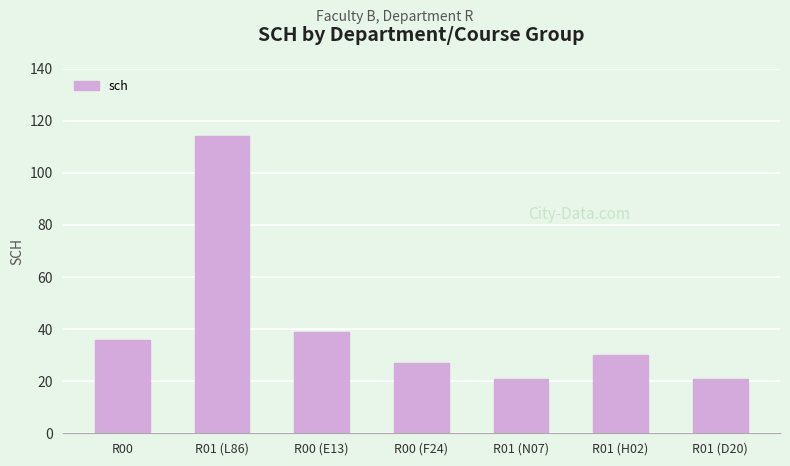

How many bars are there in total?

7